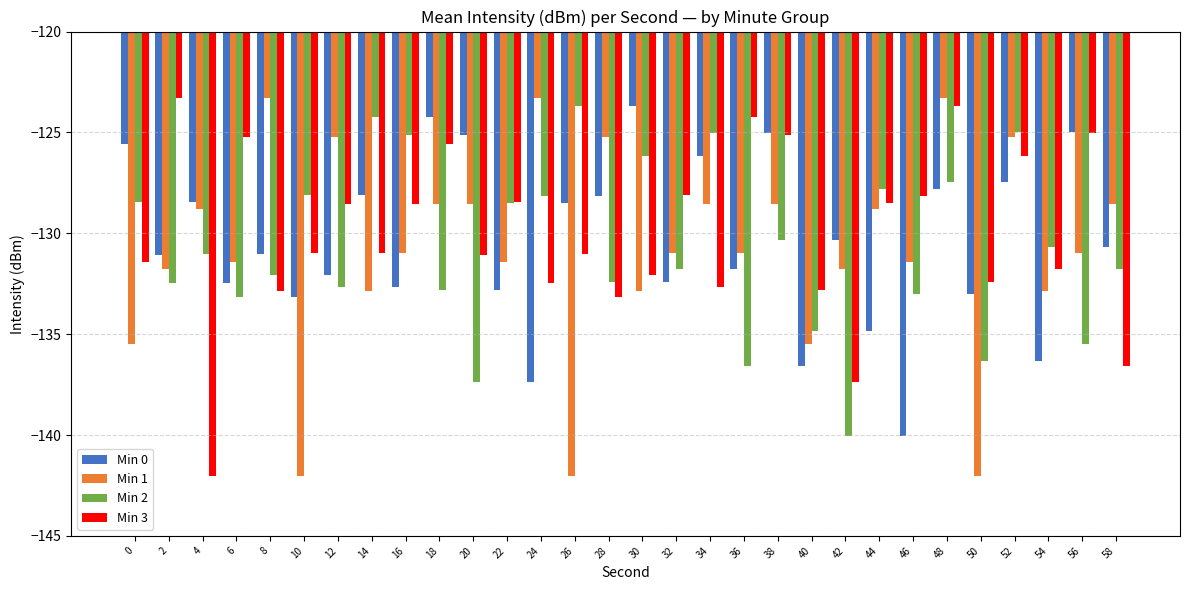

What is the highest value of the Min 0 series?

-123.7